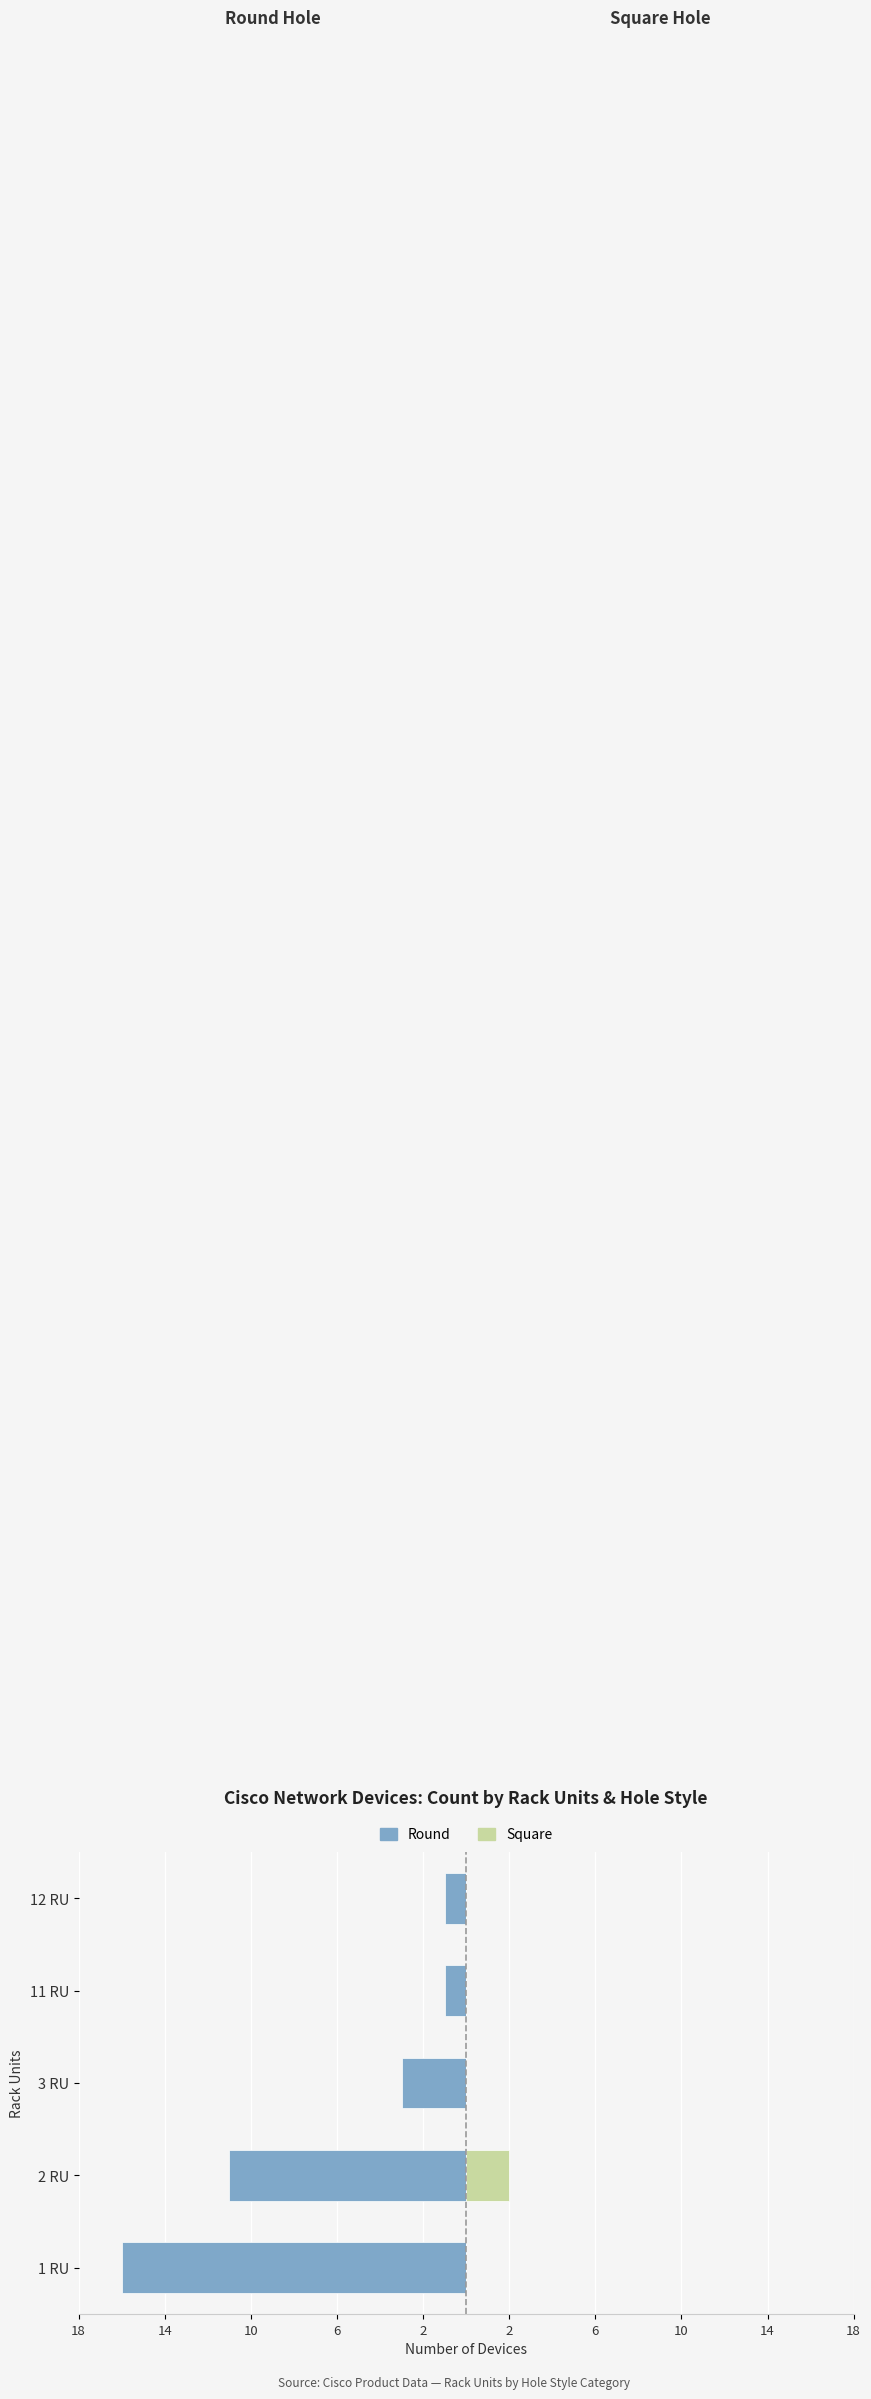

What is the difference between the maximum and minimum values in the Square series?

2